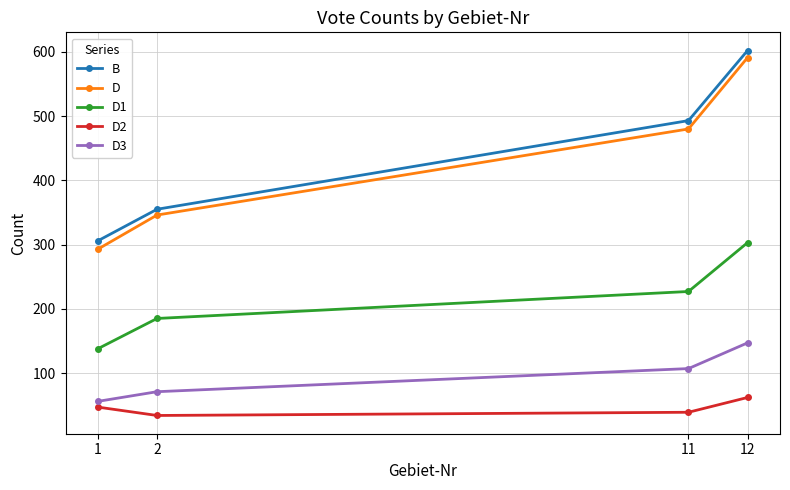

What is the average value of the D1 series?

213